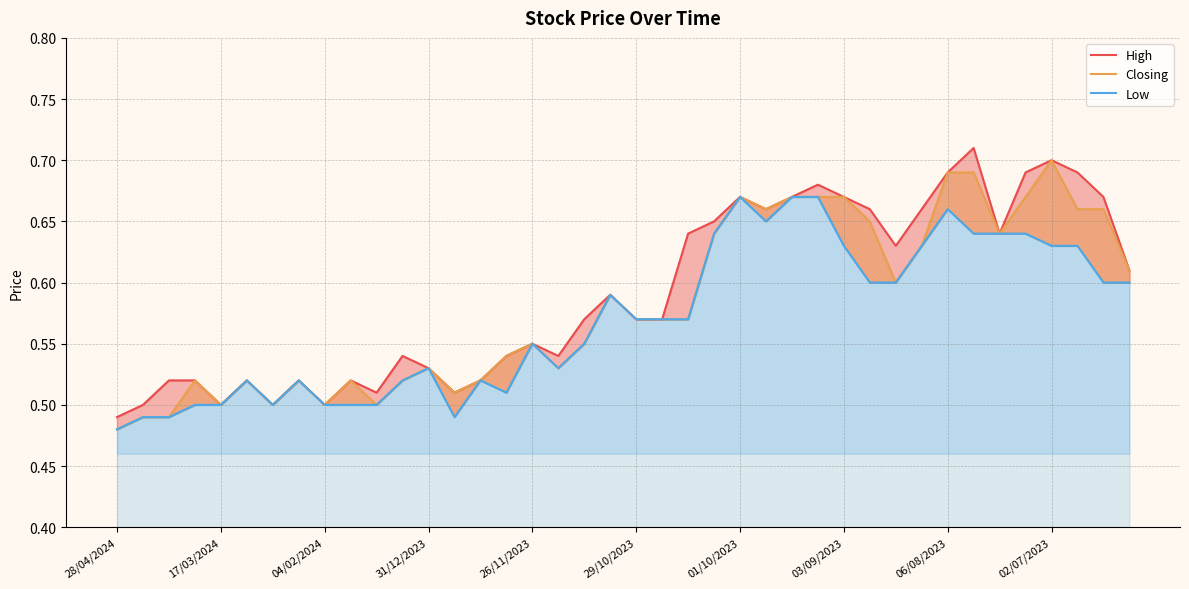

What value does the High series have at 13?

0.5